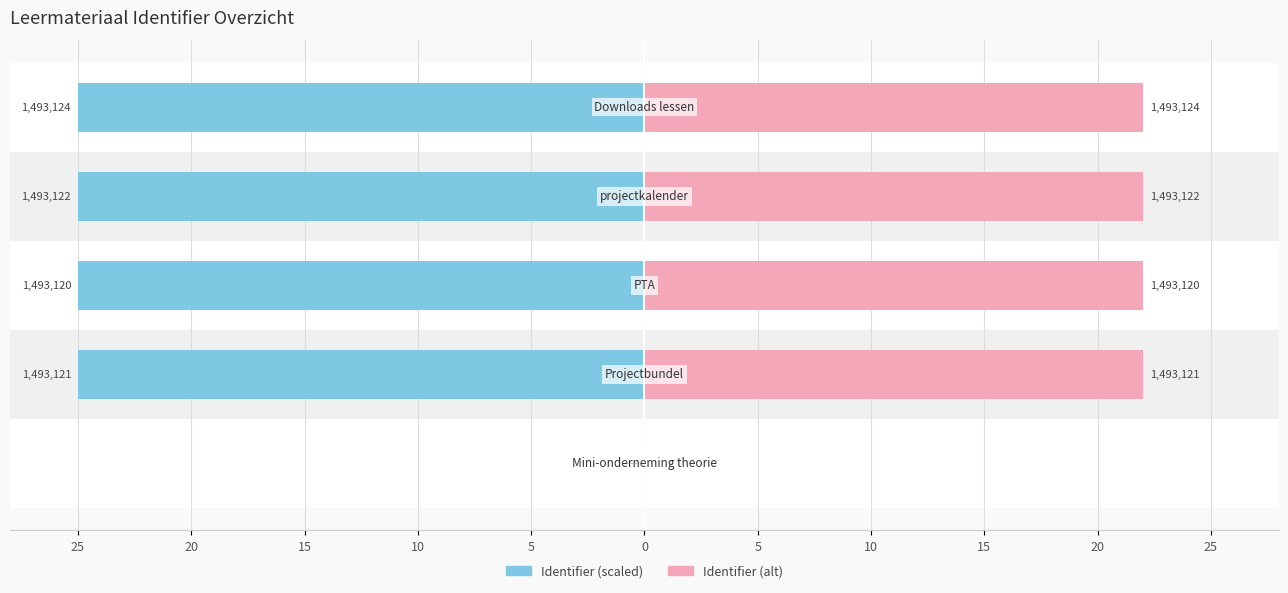

What is the value of the Identifier (alt) bar at the 4th from the left?

22.0